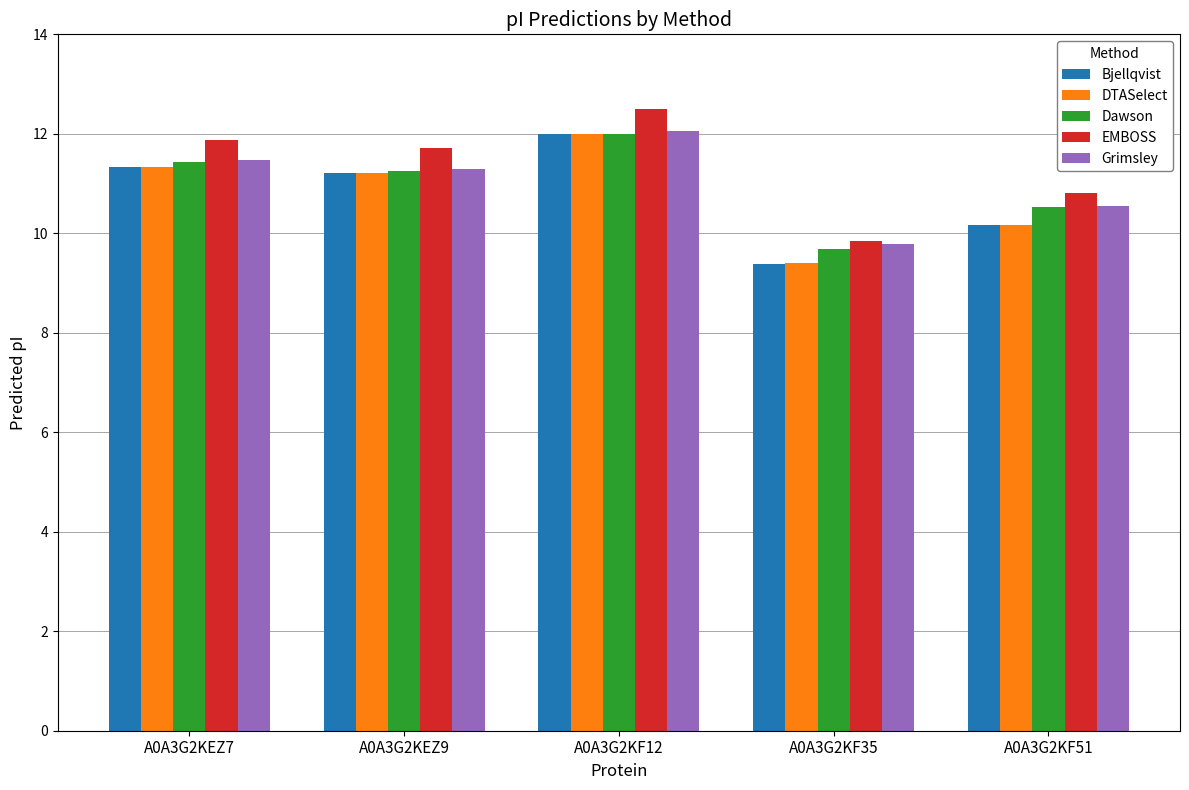

Rank the categories by Dawson value from lowest to highest.

A0A3G2KF35, A0A3G2KF51, A0A3G2KEZ9, A0A3G2KEZ7, A0A3G2KF12